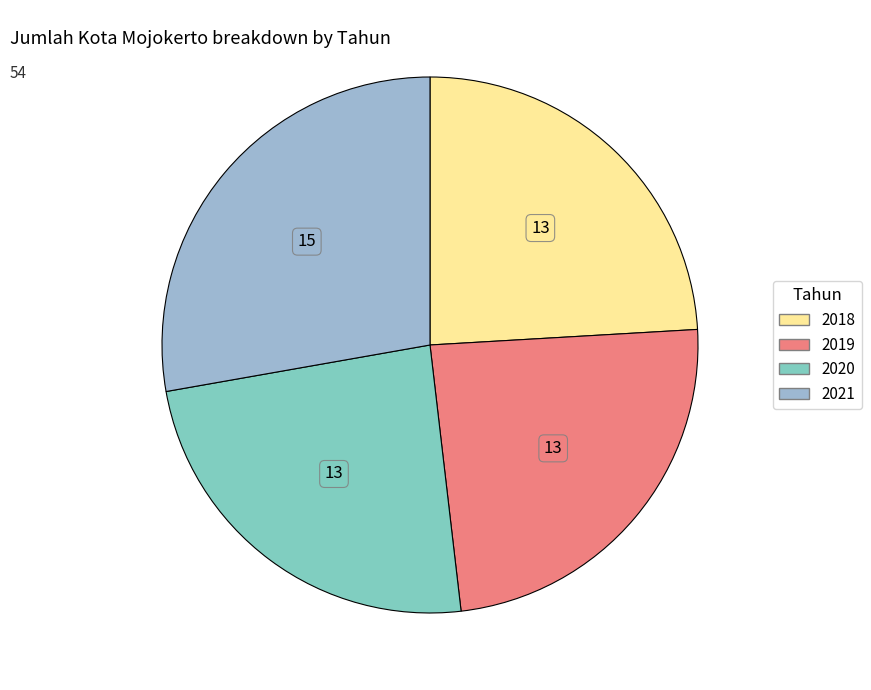

The 2021 slice represents 28% of the pie. True or false?

True